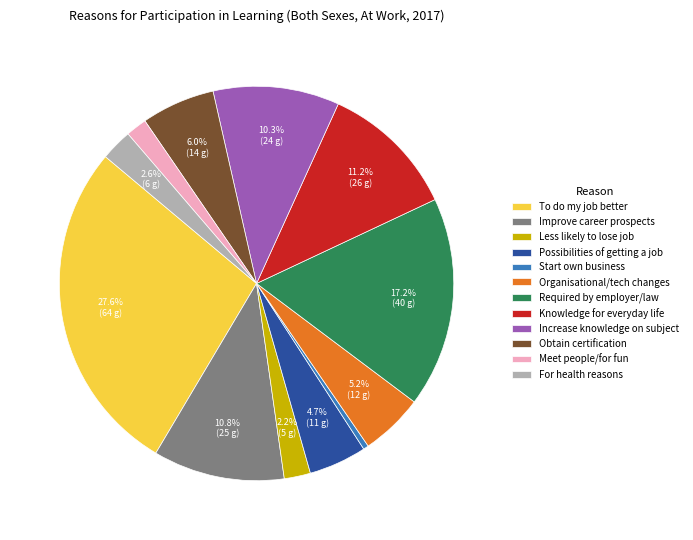

What portion of the pie excludes Required by employer/law?

82.8%